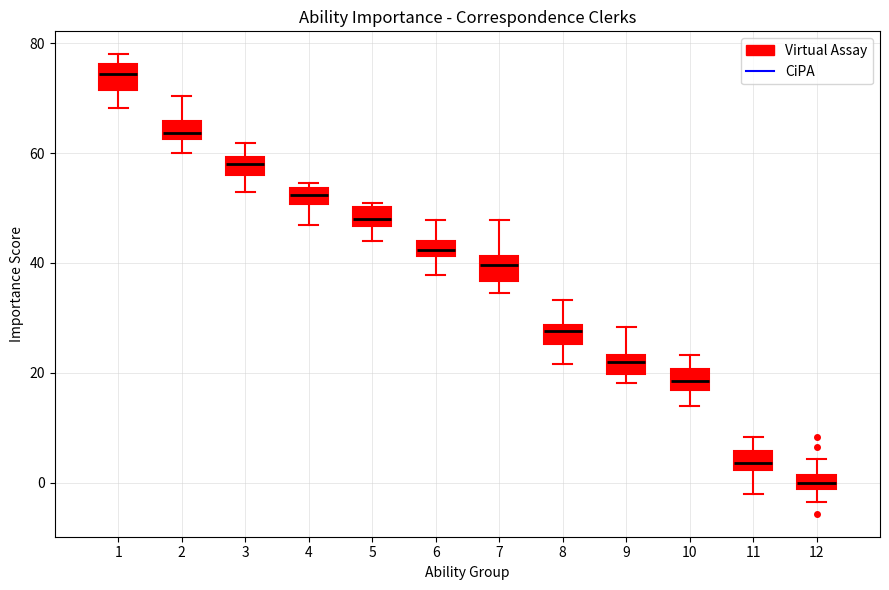

Where does the upper whisker of the box at x = 7 end on the y-axis? The values are not printed on the chart, so give them approximately, as read against the axis.

48